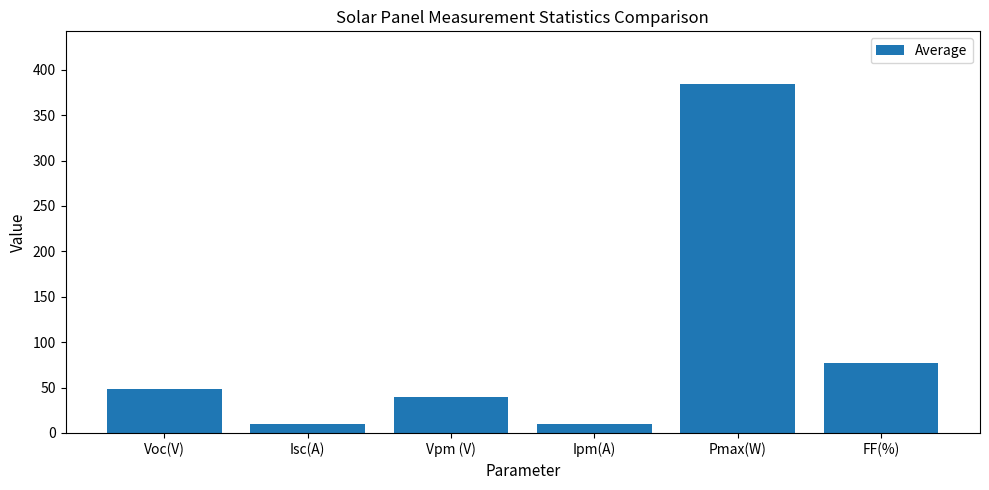

Approximately how many times larger is the value at Isc(A) compared to FF(%)?

0.1